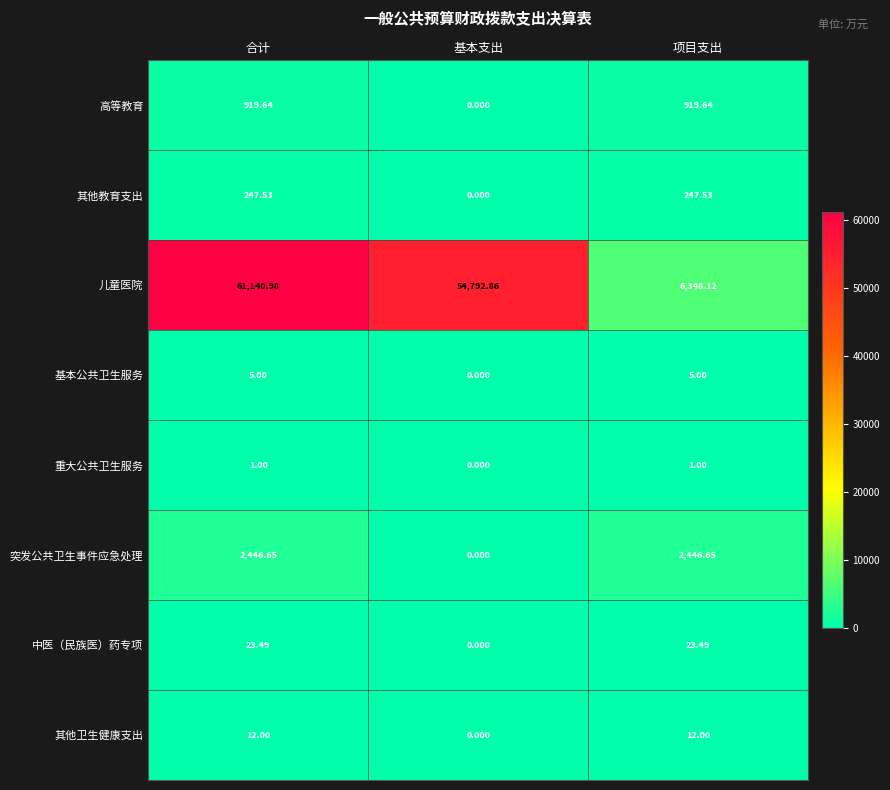

Count the number of categories in the chart.

3